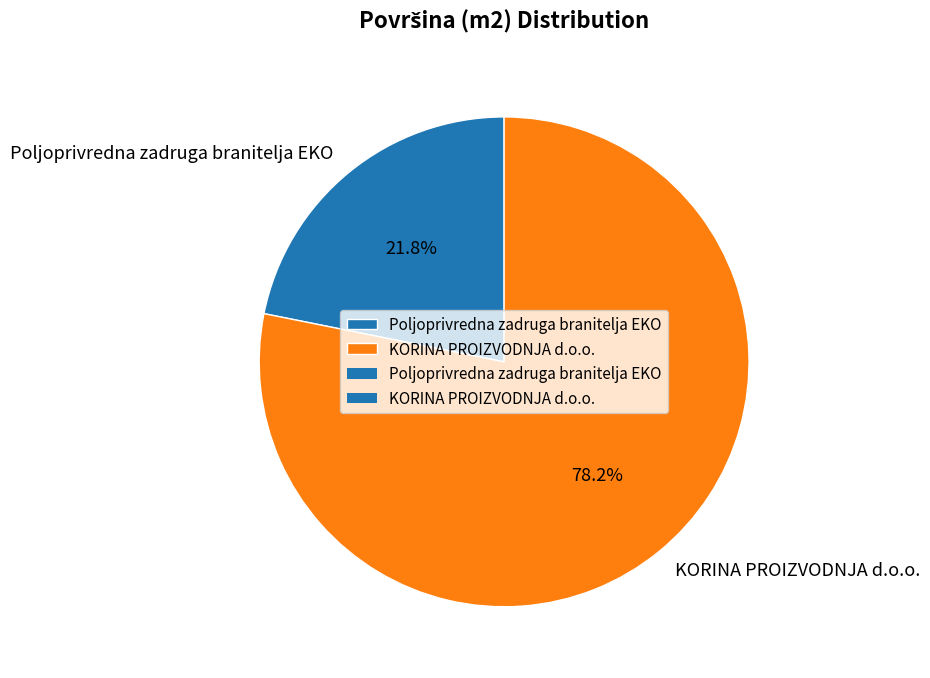

Is it true that KORINA PROIZVODNJA d.o.o. is 78% of the pie?

True